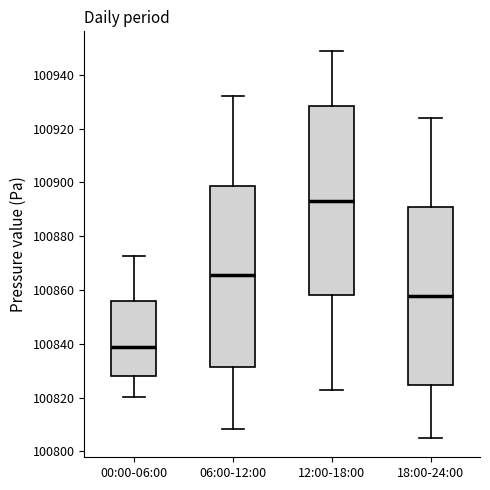

Which box's median line is the lowest?

00:00-06:00